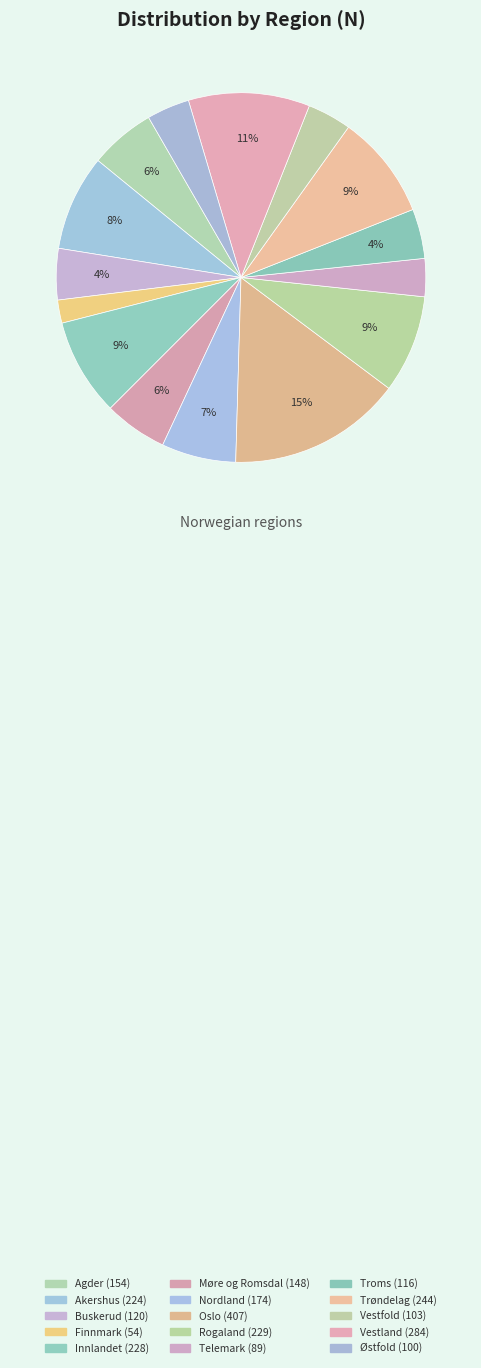

To the nearest percent, what portion does Østfold represent?

4%